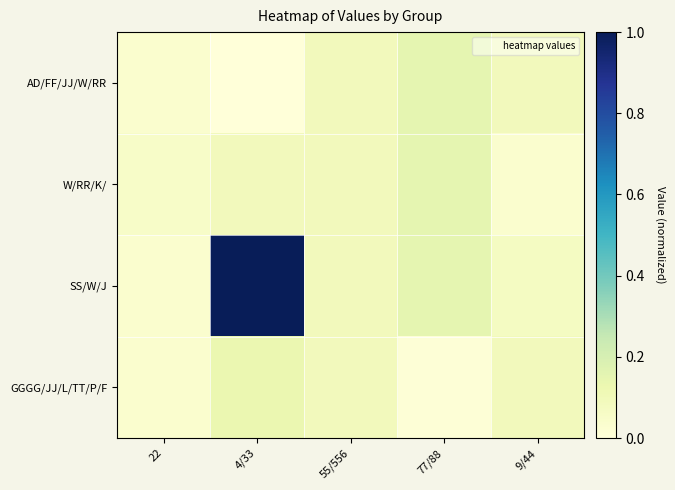

Which has a higher value, 9/44 or 4/33?

9/44